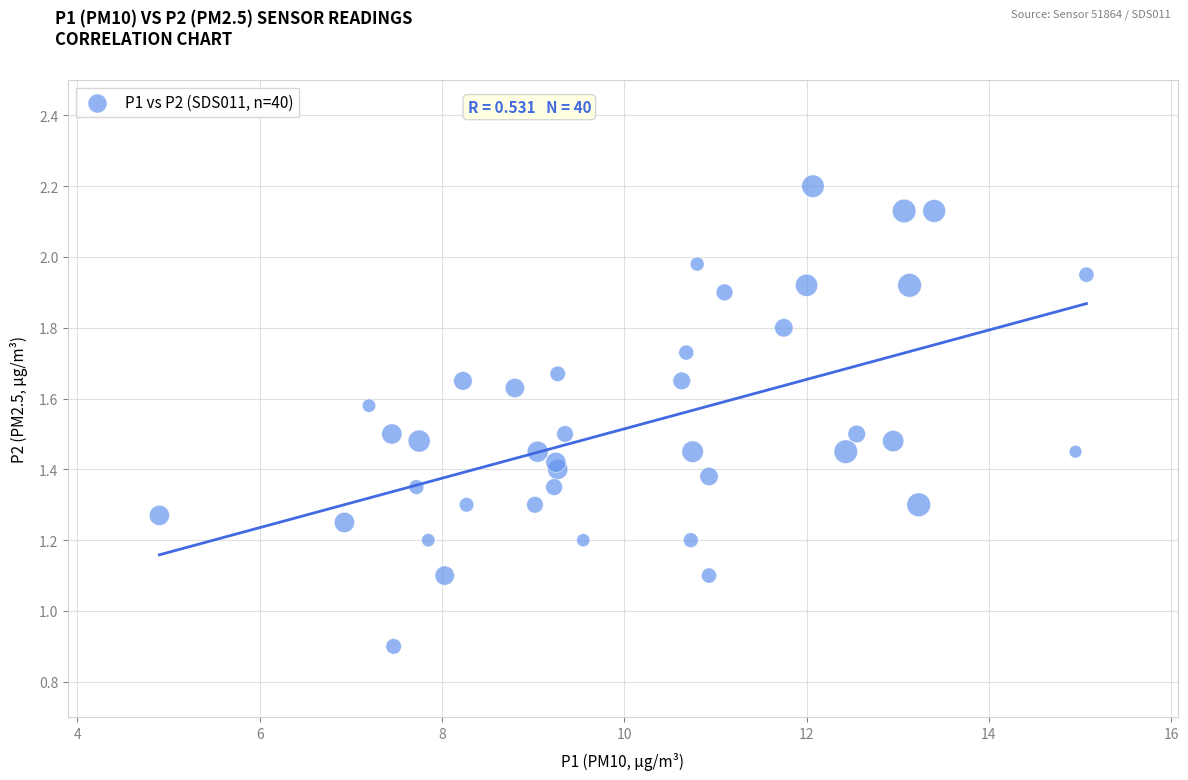

What is the range of X values (max minus min)?

10.2